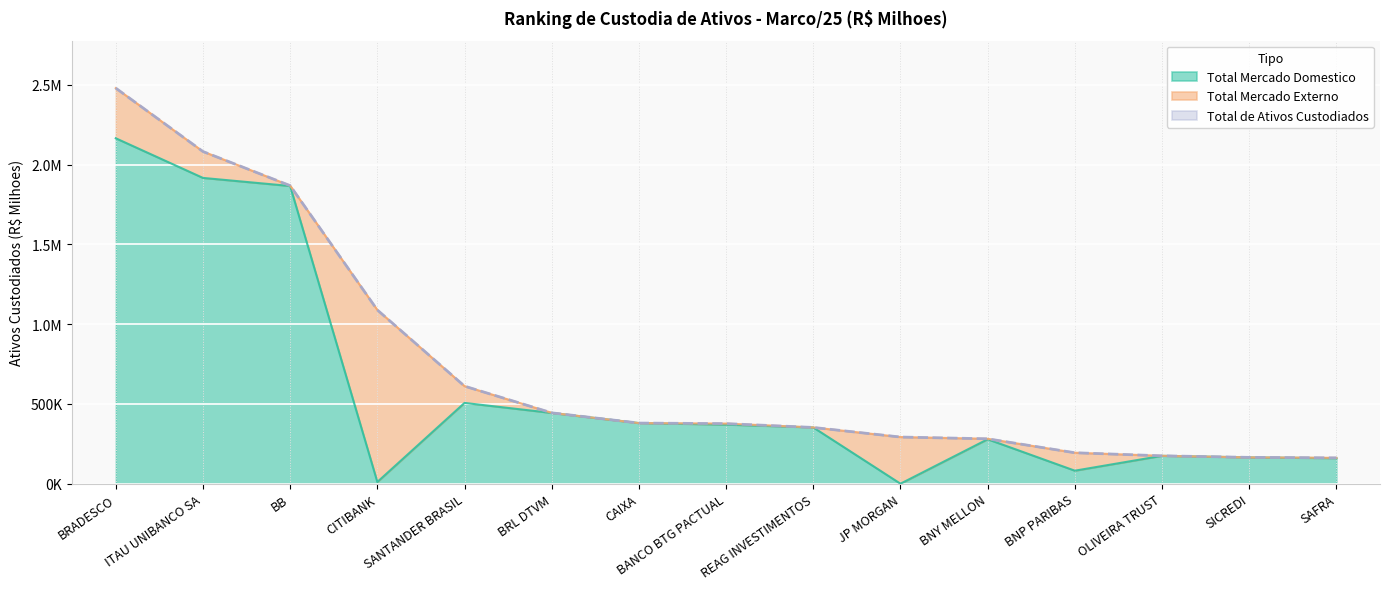

What is the sum of all Total Mercado Domestico values?

8869519.5